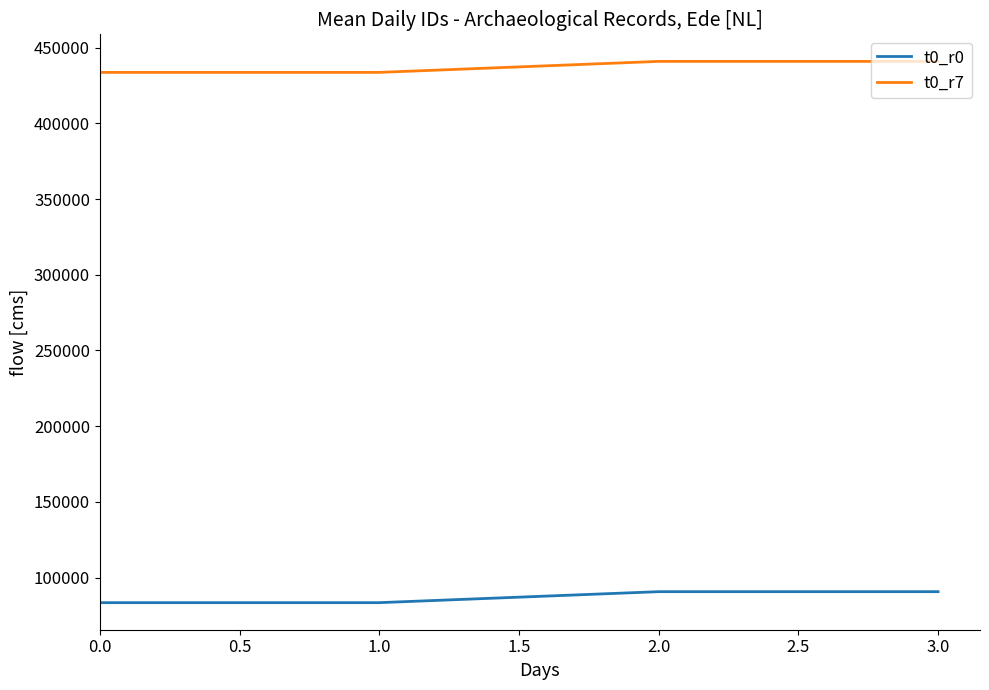

The t0_r7 series shows 433659 at 0.0. True or false?

True